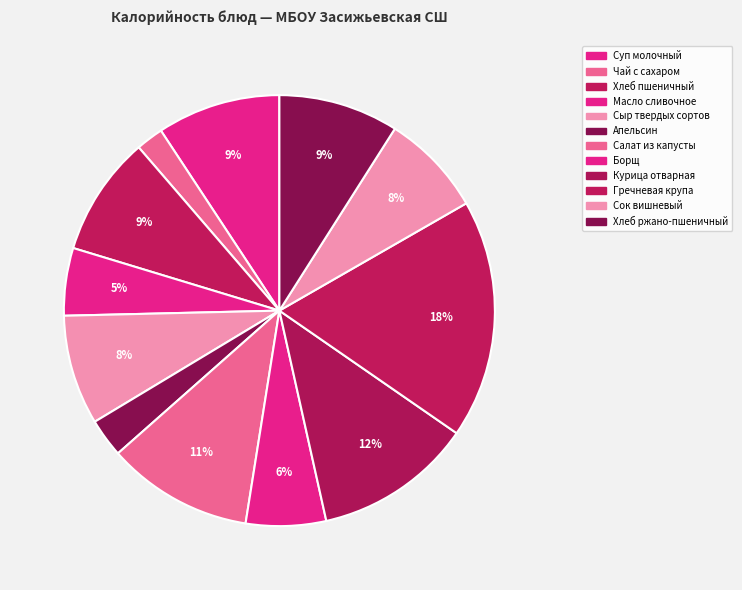

Count the number of slices in the pie.

12